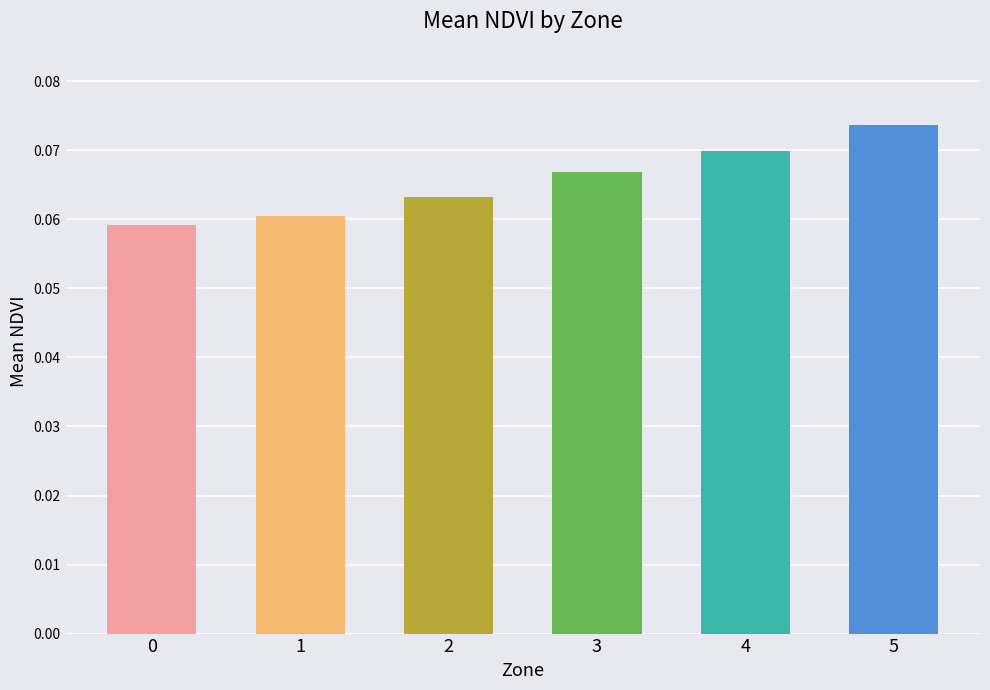

How many bars are there in total?

6